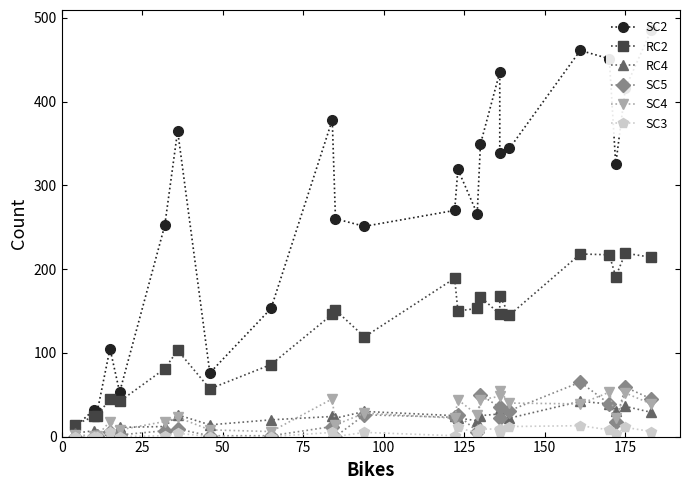

How many data points does each series have?

24